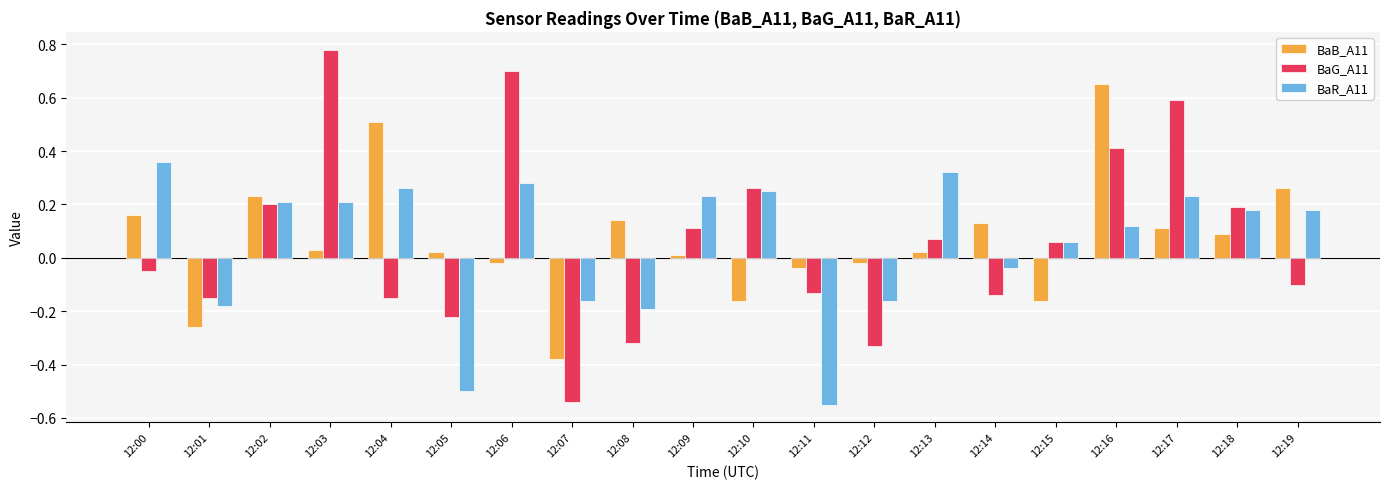

Is the value of BaR_A11 at 12:15 greater than the value of BaB_A11 at 12:10?

Yes